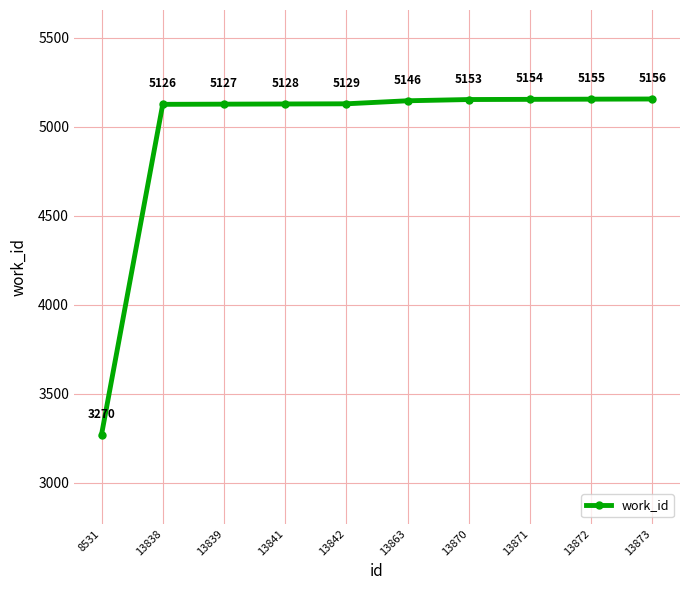

At which category does the chart reach its peak across all series?

13873